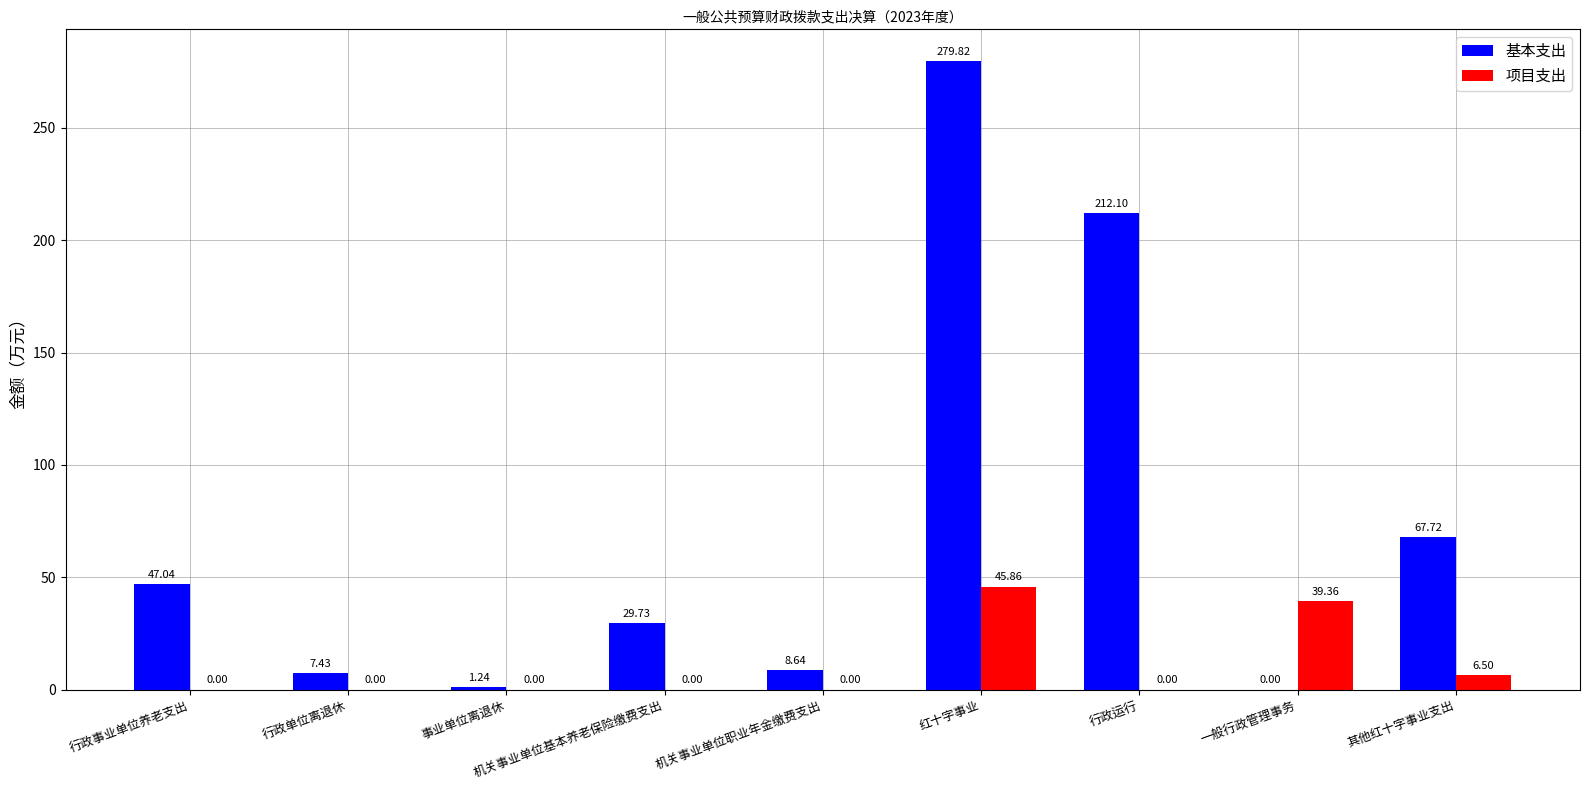

At which category is the sum across all series the highest?

红十字事业